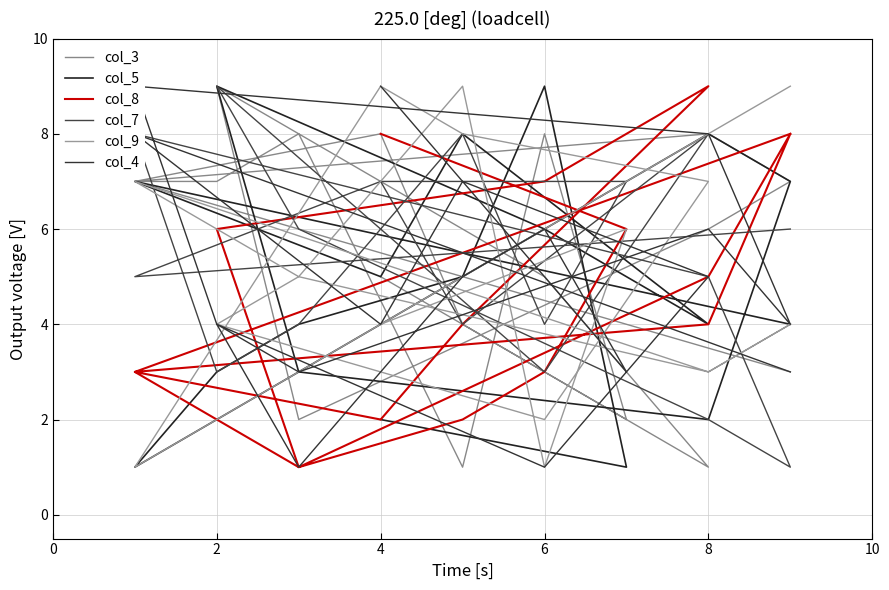

Rank the series at 2 from lowest to highest value.

col_5, col_3, col_4, col_8, col_9, col_7